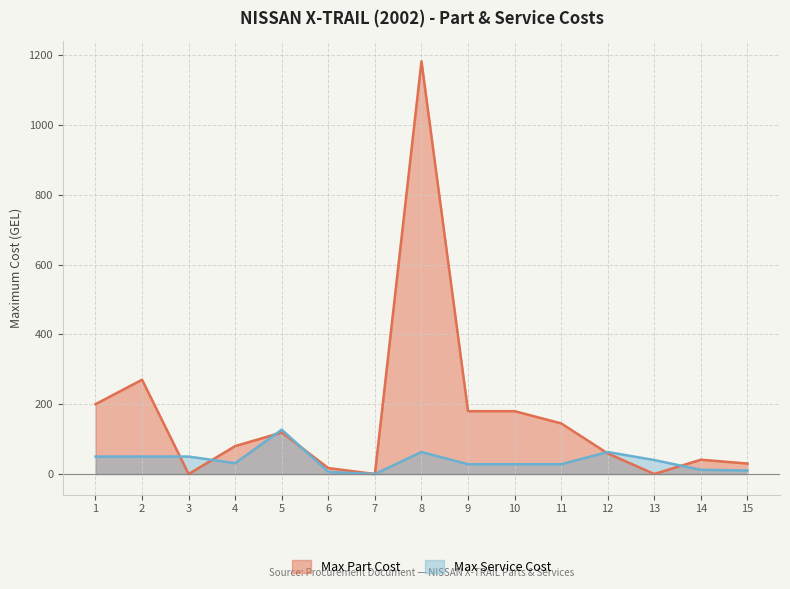

True or false: Max Part Cost has a value of 17 at 6.

True